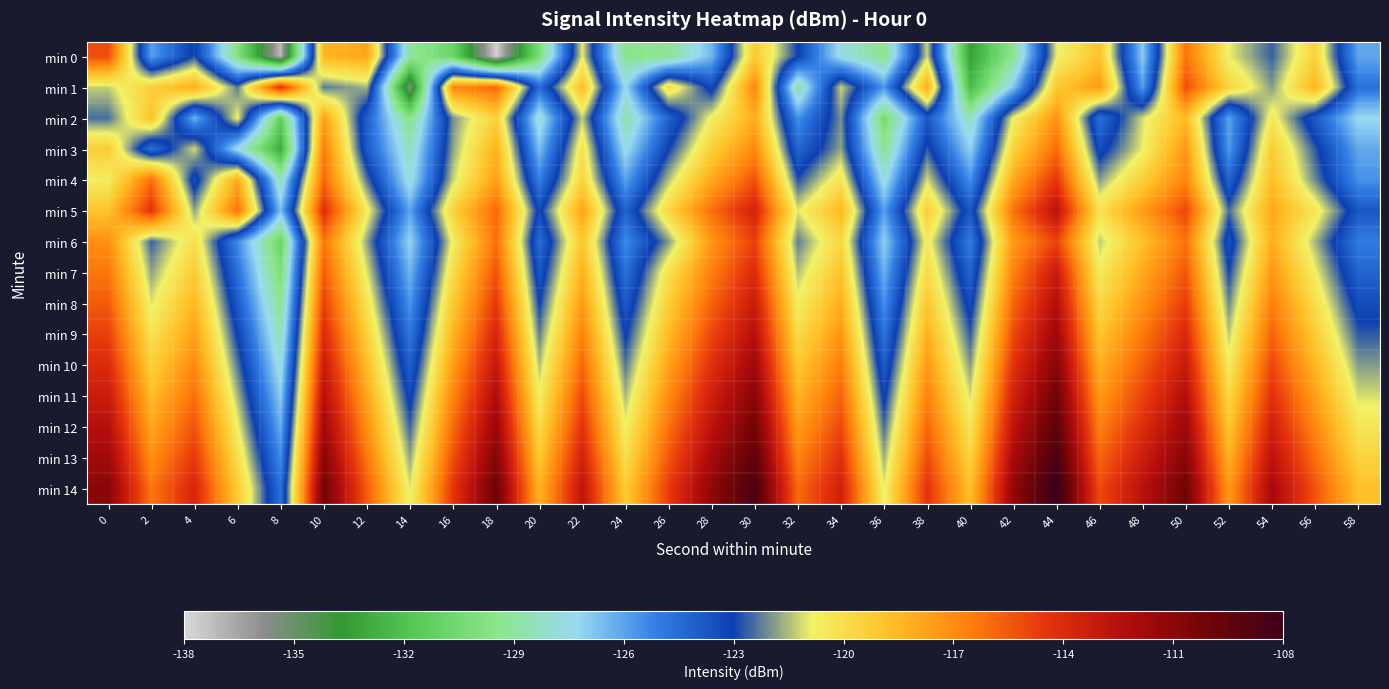

How many series are shown in this chart?

15